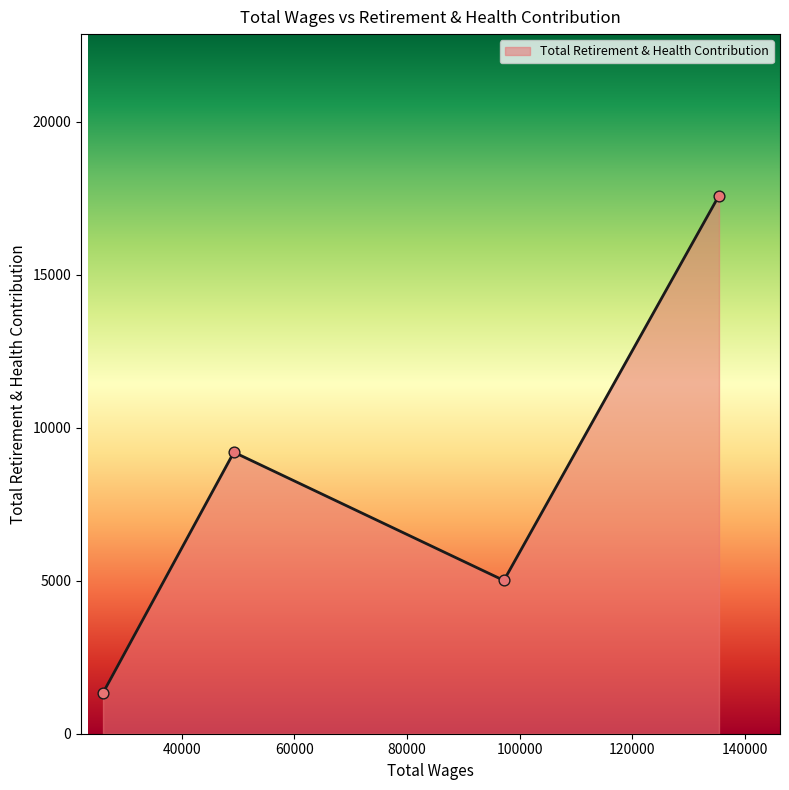

What is the difference between the second highest and second lowest values?

4193